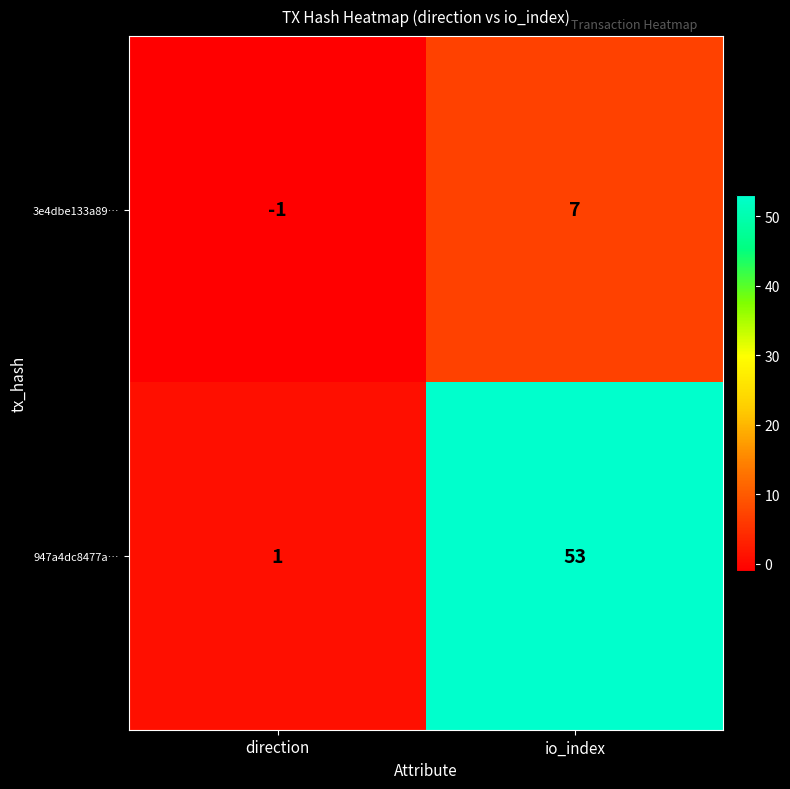

At which category does the chart reach its peak across all series?

io_index